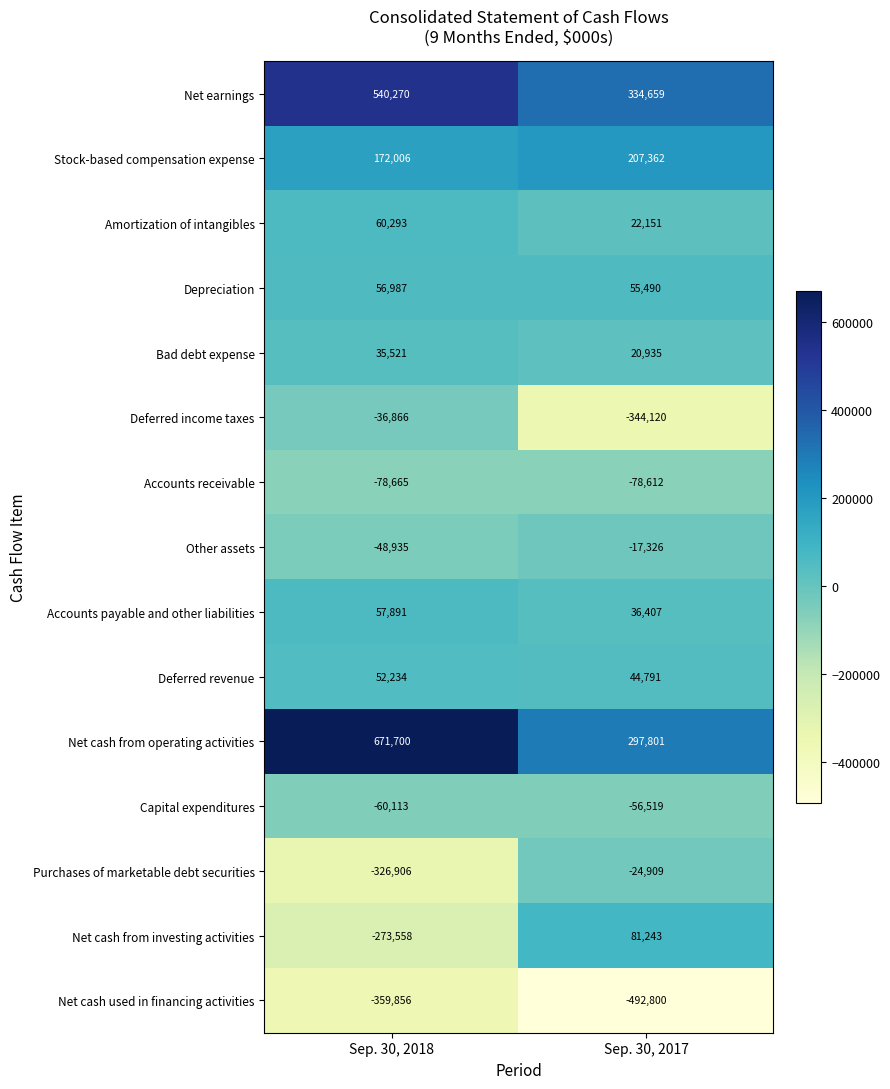

The value of Purchases of marketable debt securities at Sep. 30, 2018 is -326906. True or false?

True